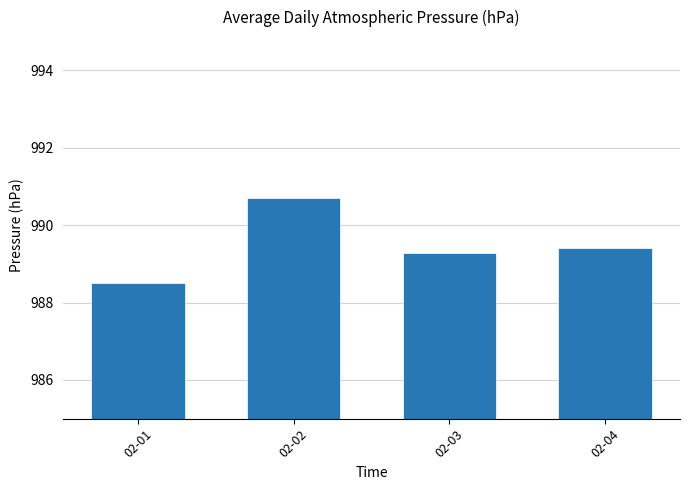

At which category does the chart reach its peak across all series?

02-02